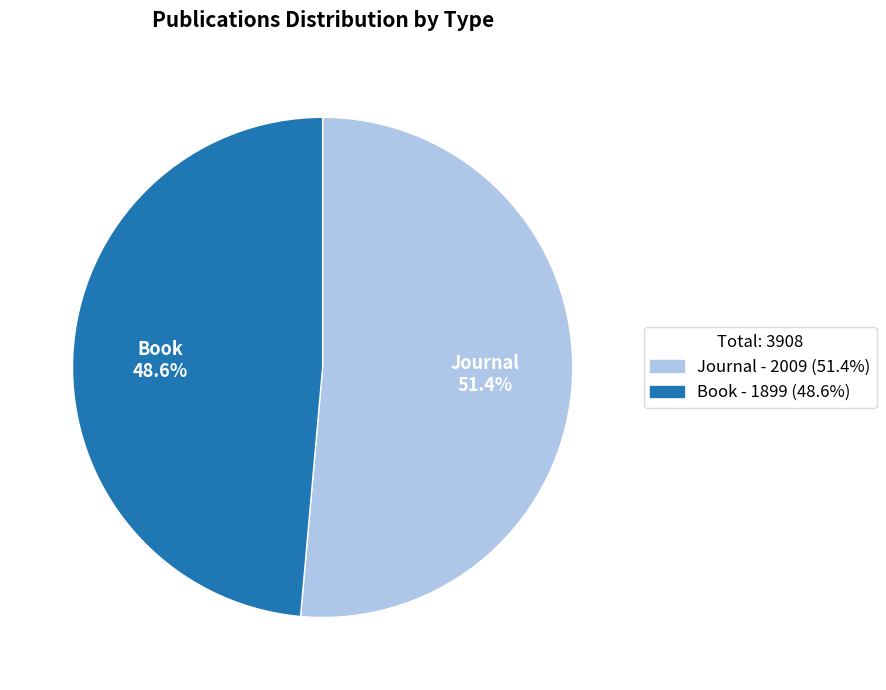

What percentage is the Book slice, to the nearest percent?

49%